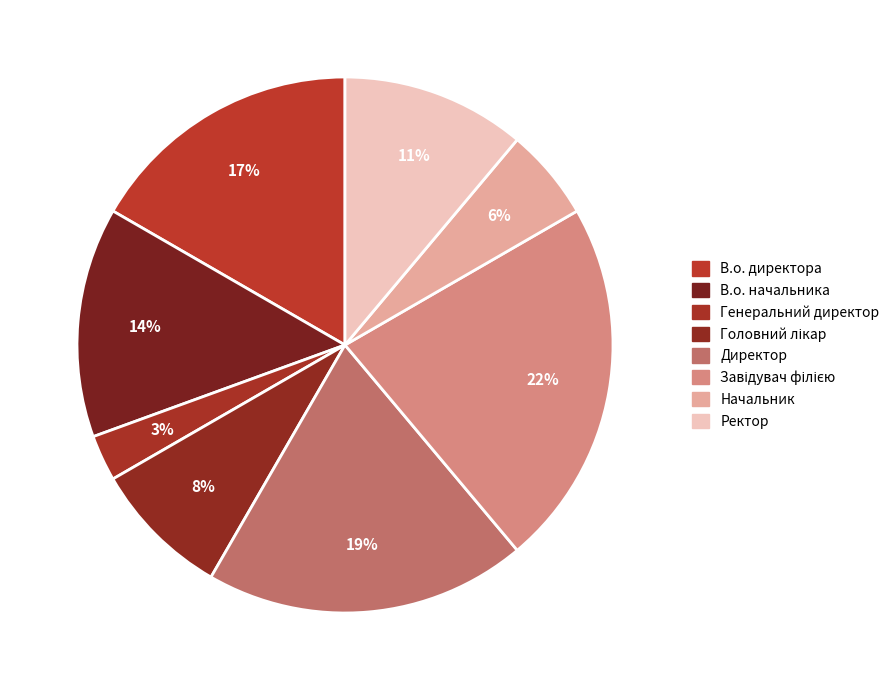

How many slices are in this pie chart?

8